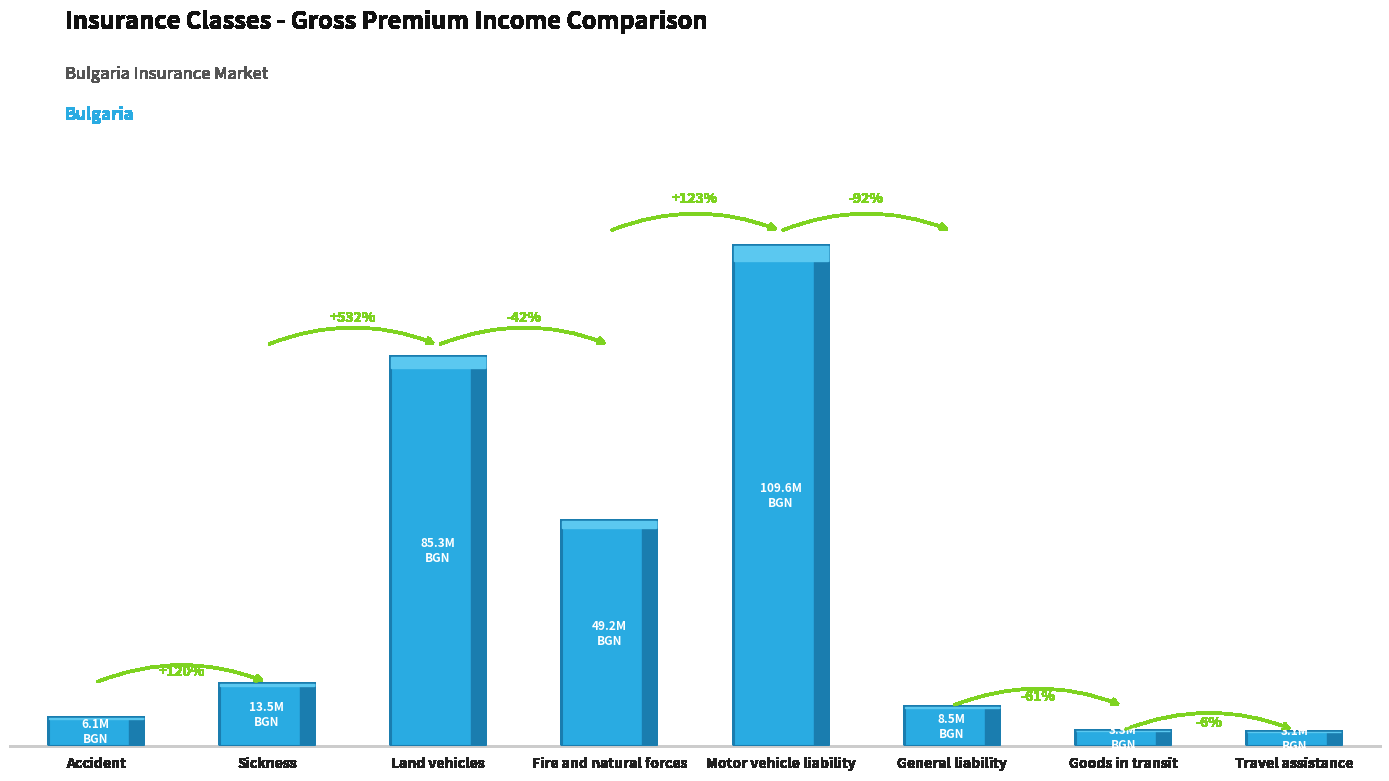

Which category has the highest value across all series?

Motor vehicle liability